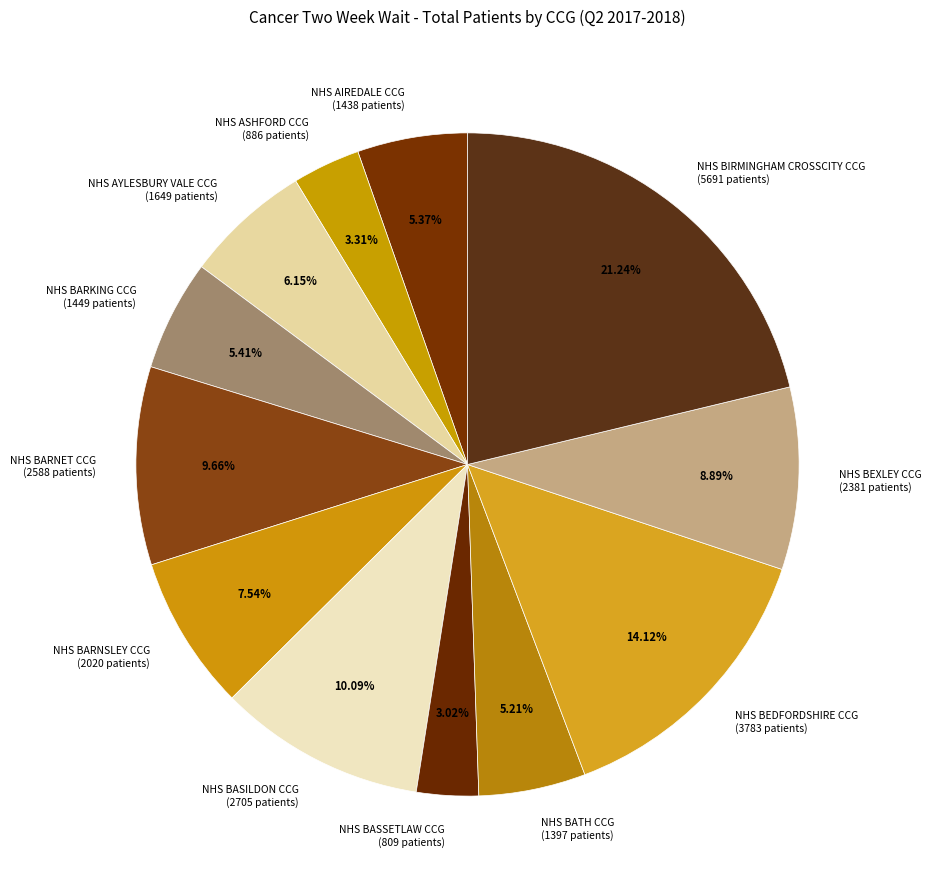

To the nearest percent, what is the combined percentage of NHS ASHFORD CCG and NHS BIRMINGHAM CROSSCITY CCG?

25%